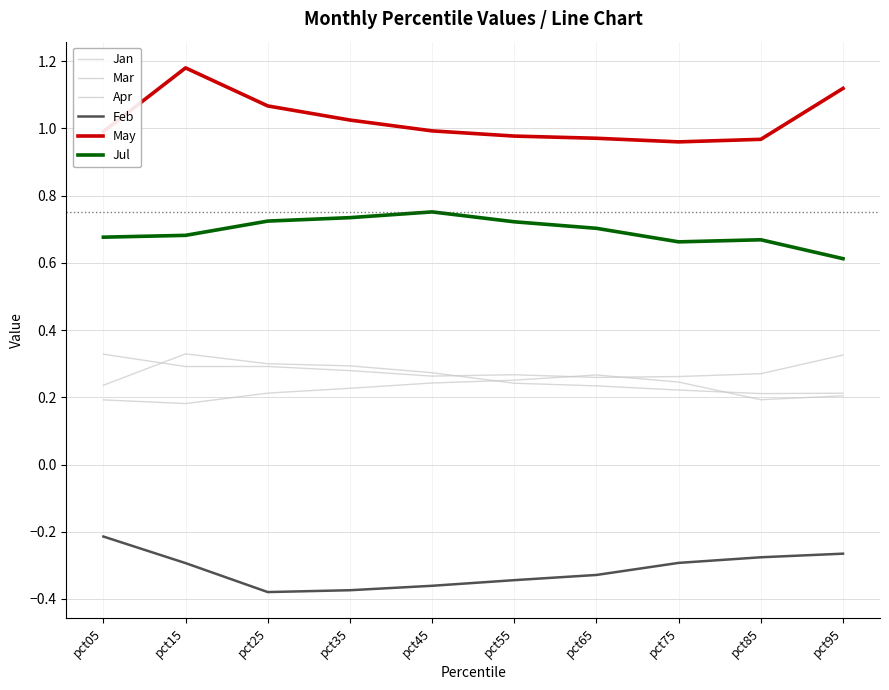

Where is the first local minimum for Feb?

pct25